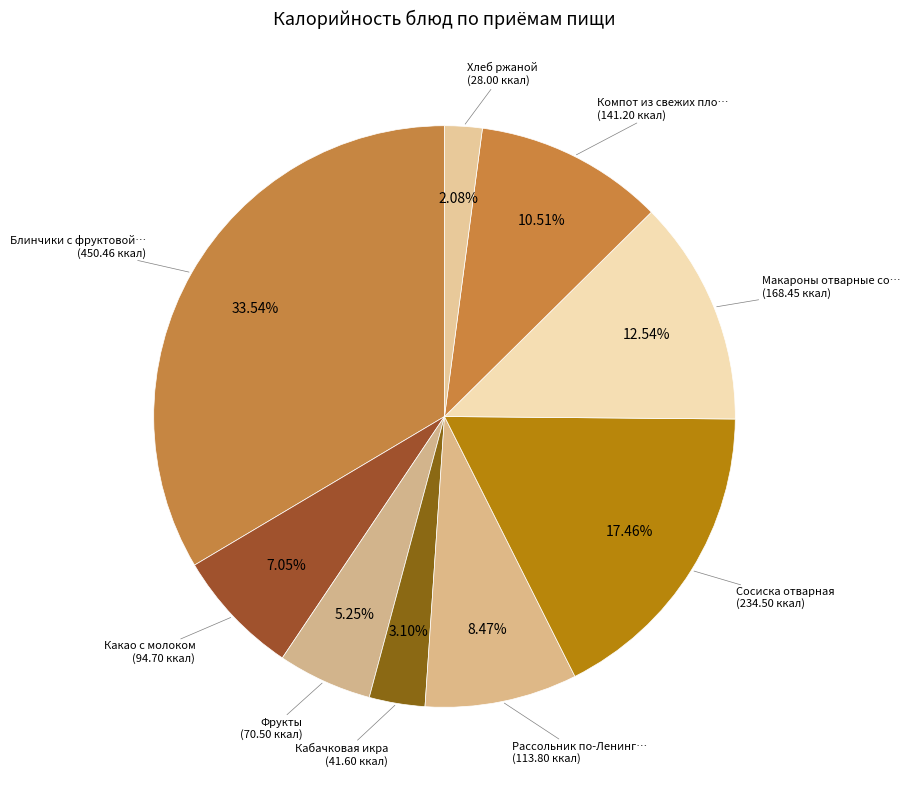

How many segments does this pie chart have?

9